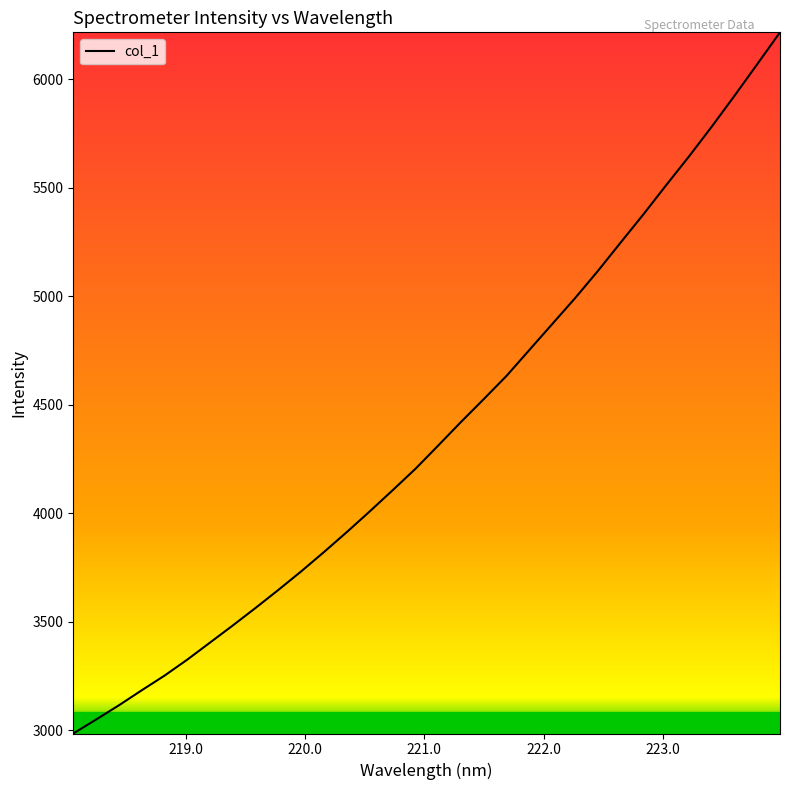

Does the chart have visible grid lines?

No